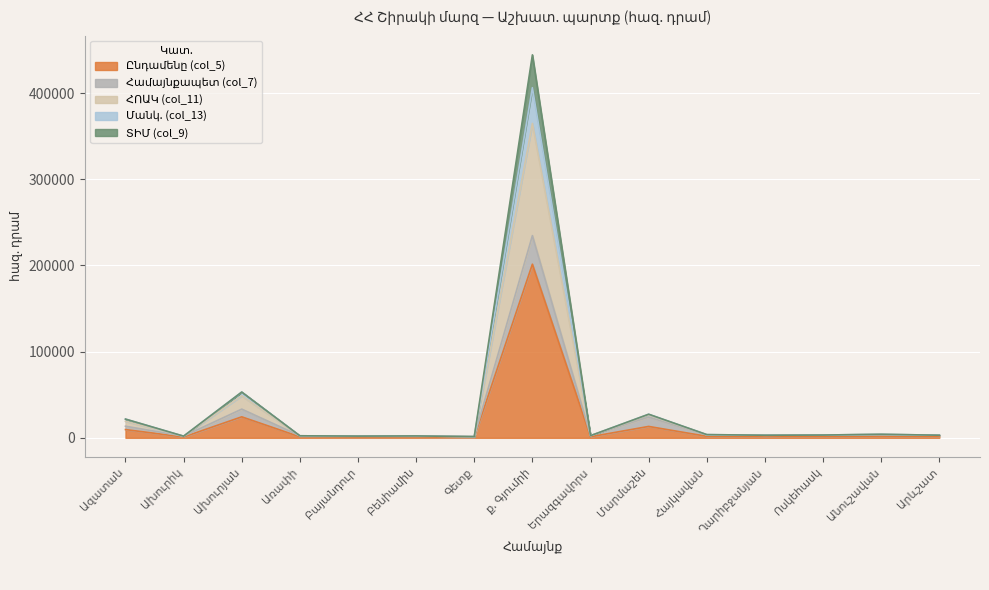

At which category does the chart reach its minimum across all series?

Գետք